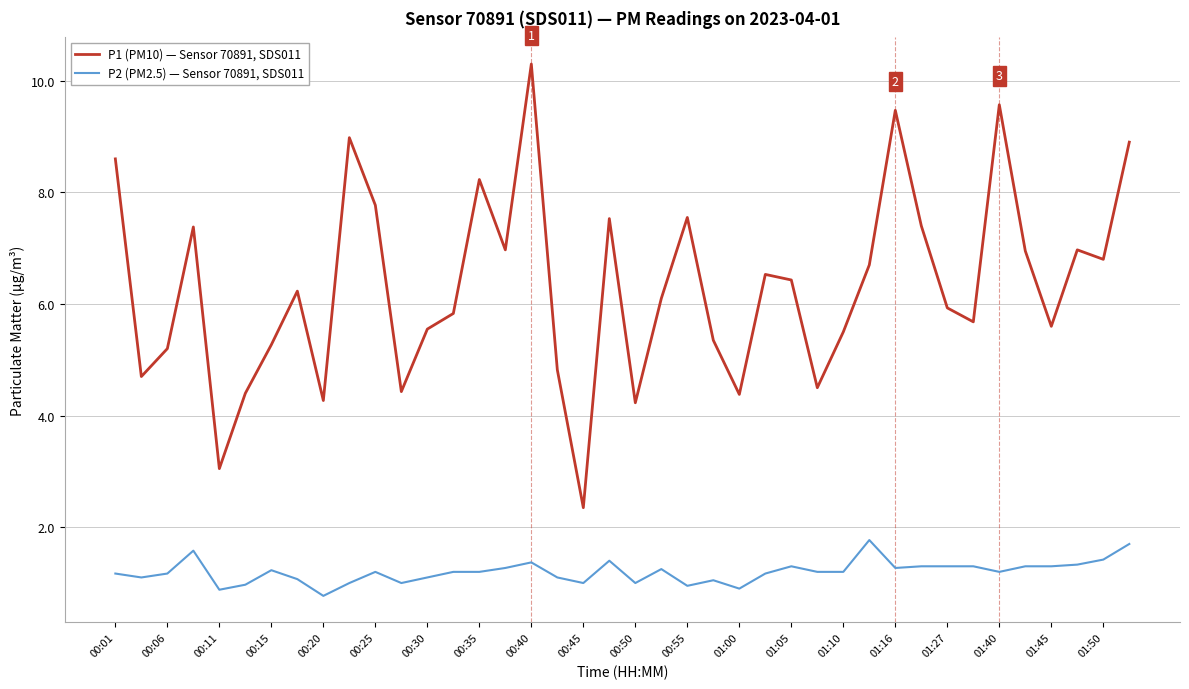

True or false: P1 (PM10) — Sensor 70891, SDS011 and P2 (PM2.5) — Sensor 70891, SDS011 intersect in this chart.

False